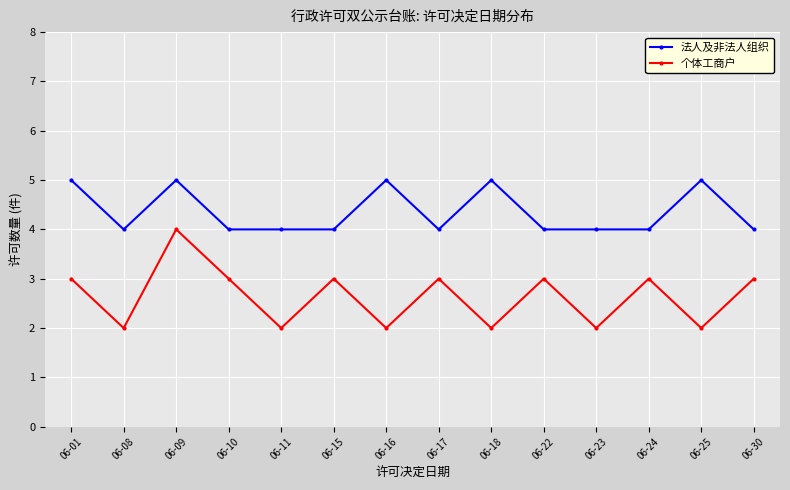

At which category is the sum across all series the highest?

06-09